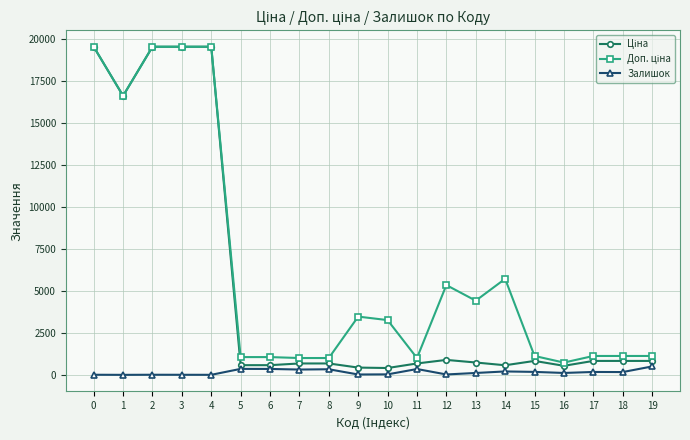

Is it true that Залишок equals 5.0 at 3?

True